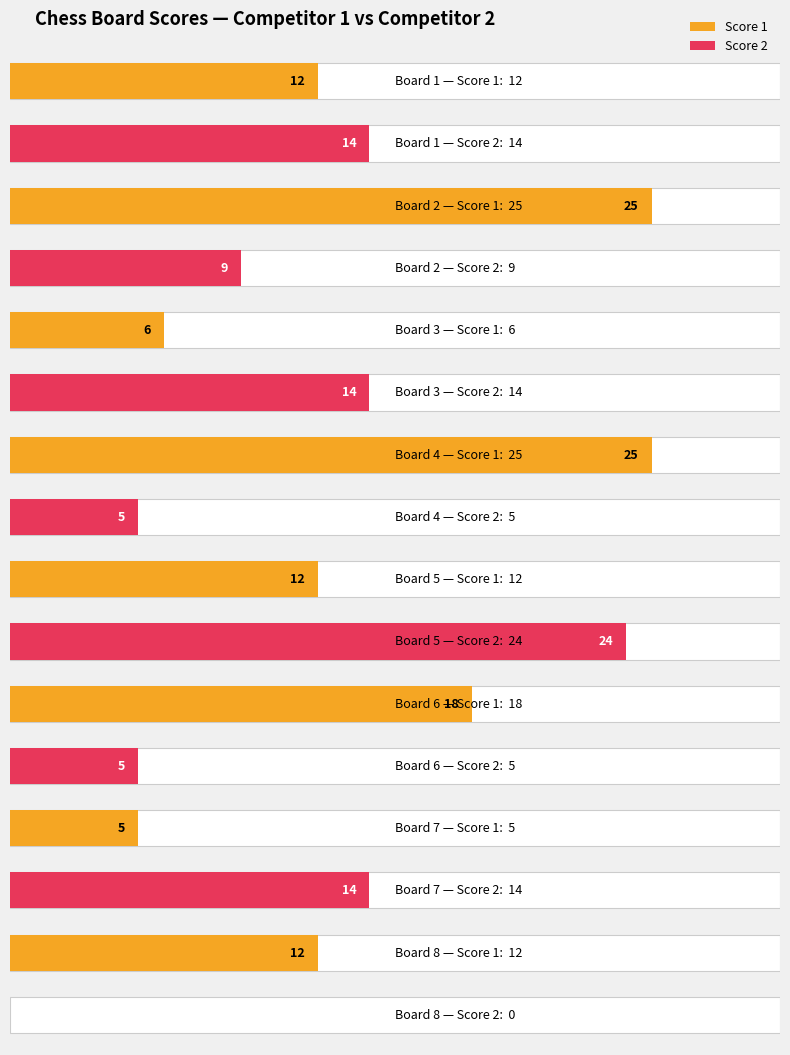

How many Score 1 values are between 12 and 25?

6